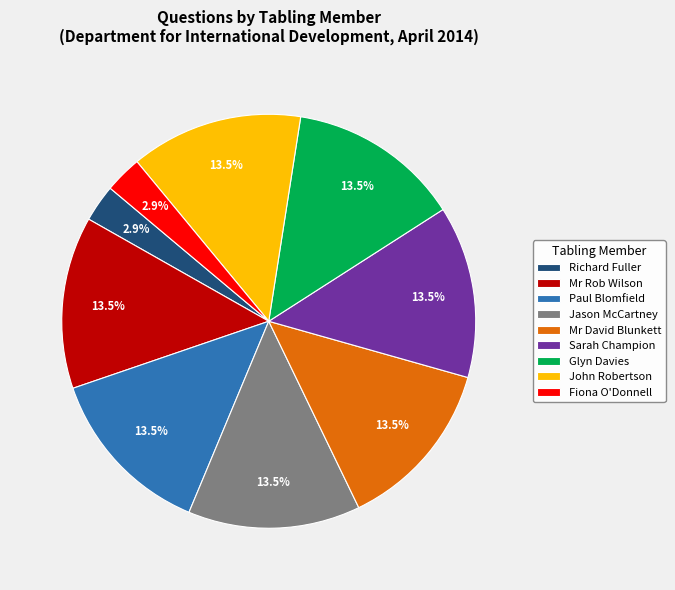

Does Richard Fuller represent more than half of the total?

No